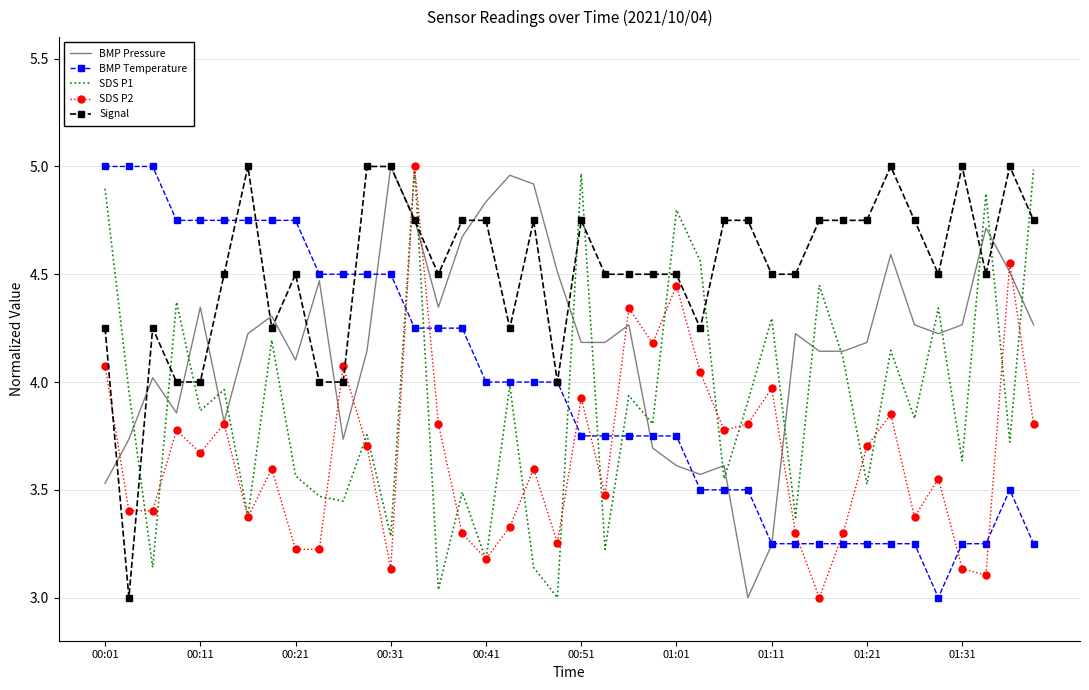

True or false: Signal and SDS P2 cross at least once.

True